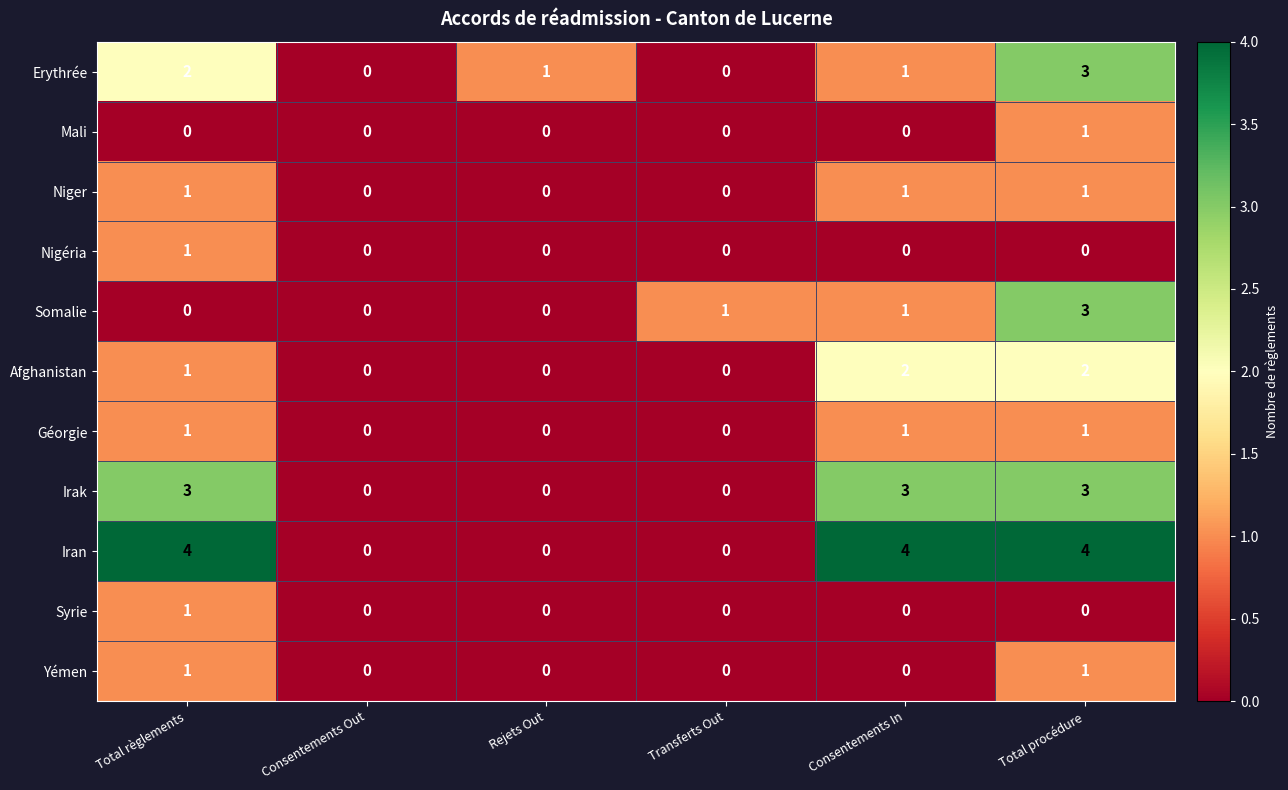

What is the sum of all Irak values?

9